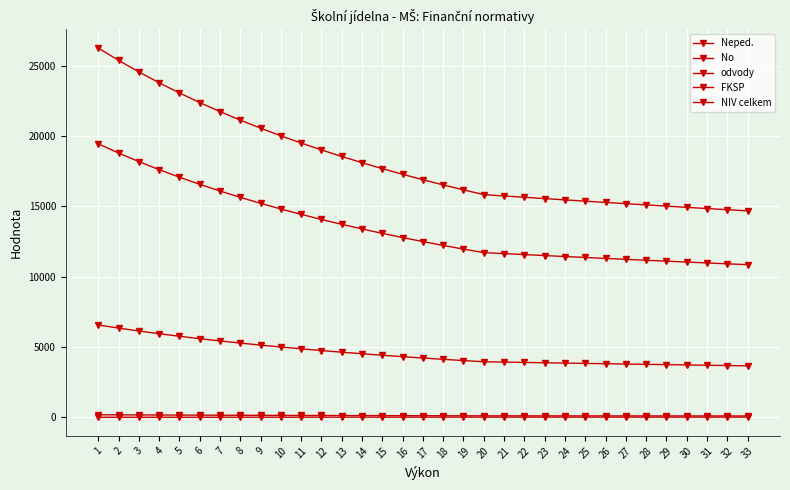

What is the value of the FKSP point at the 3rd from the left?

182.0